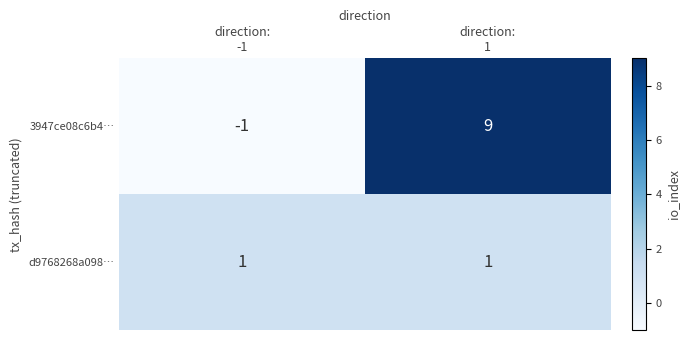

Rank the series by their average value, from highest to lowest.

3947ce08c6b4…, d9768268a098…